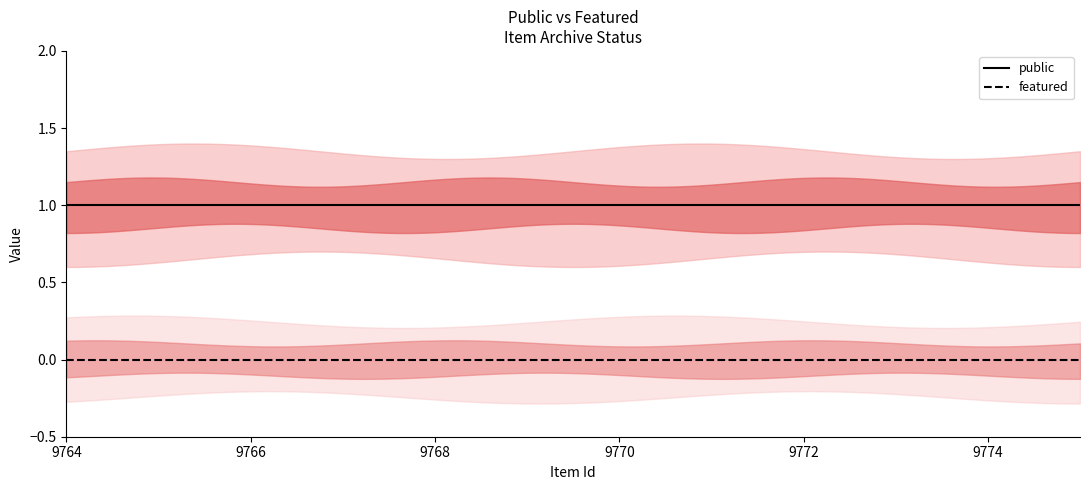

True or false: public has a value of 1 at 9764.

True